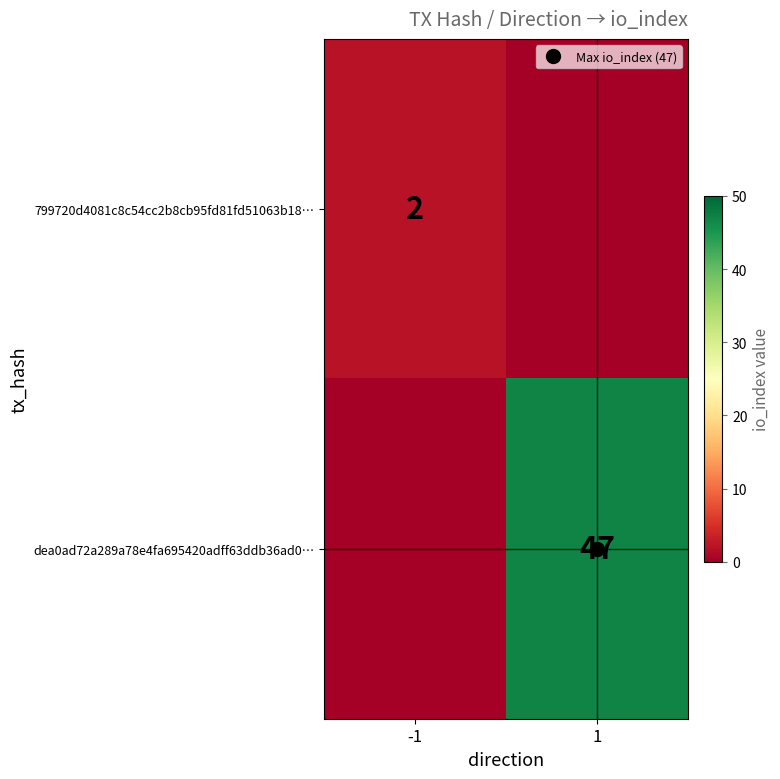

The dea0ad72a289a78e4fa695420adff63ddb36ad0… series shows -16 at -1. True or false?

False